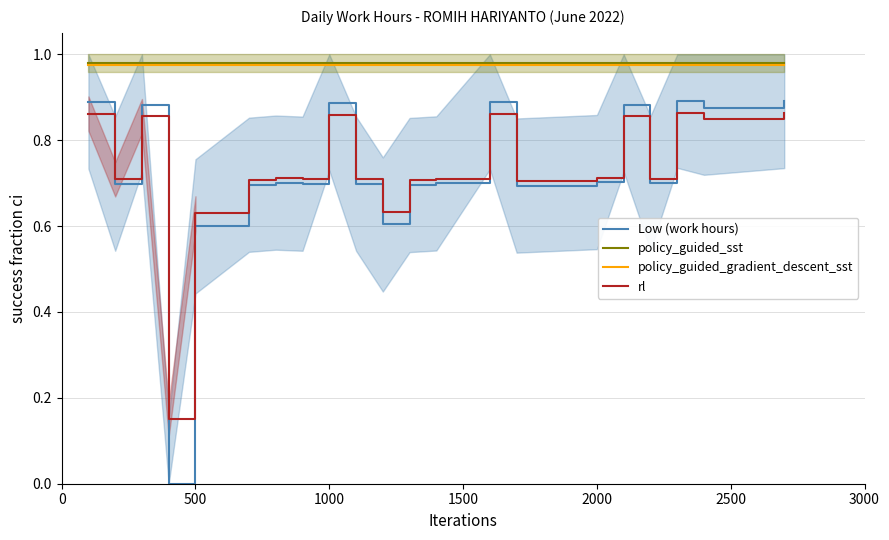

Does the chart display data point markers on the line(s)?

No